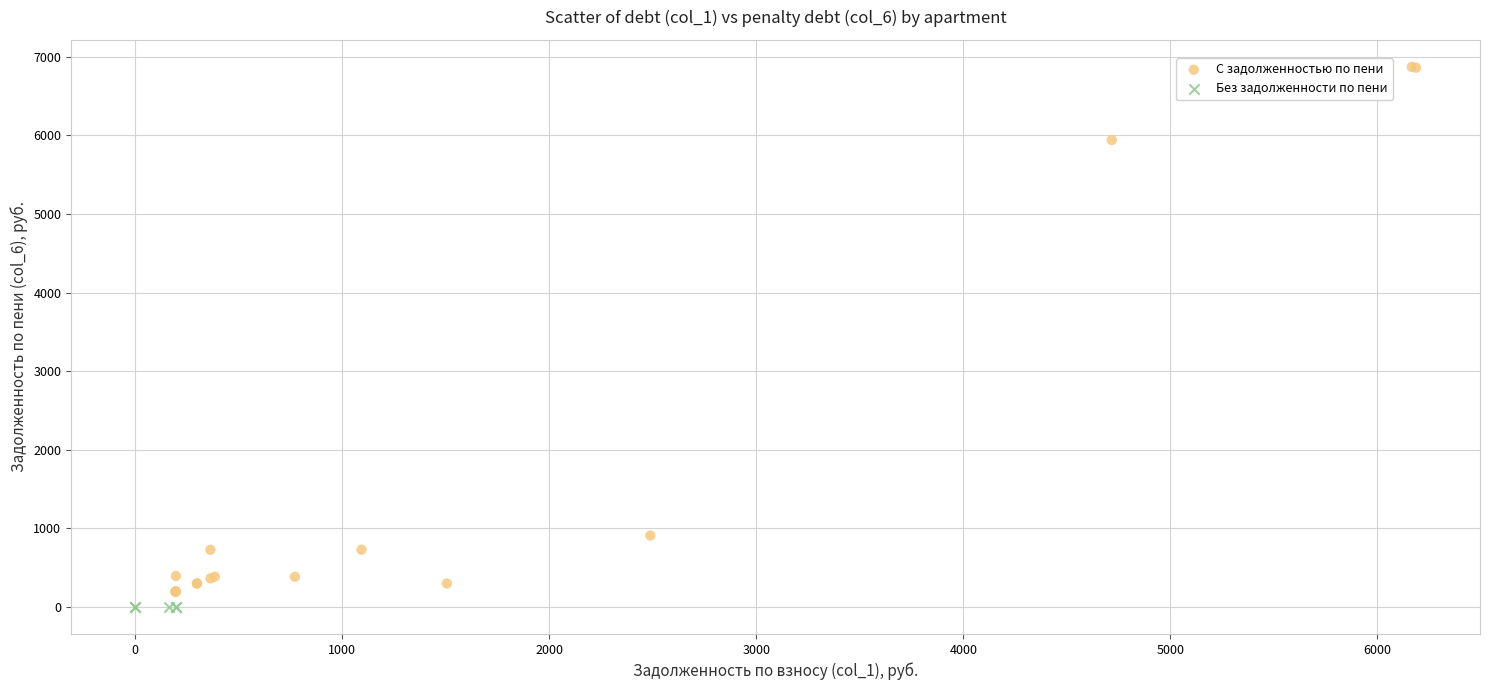

Which series contains the highest Y value?

С задолженностью по пени